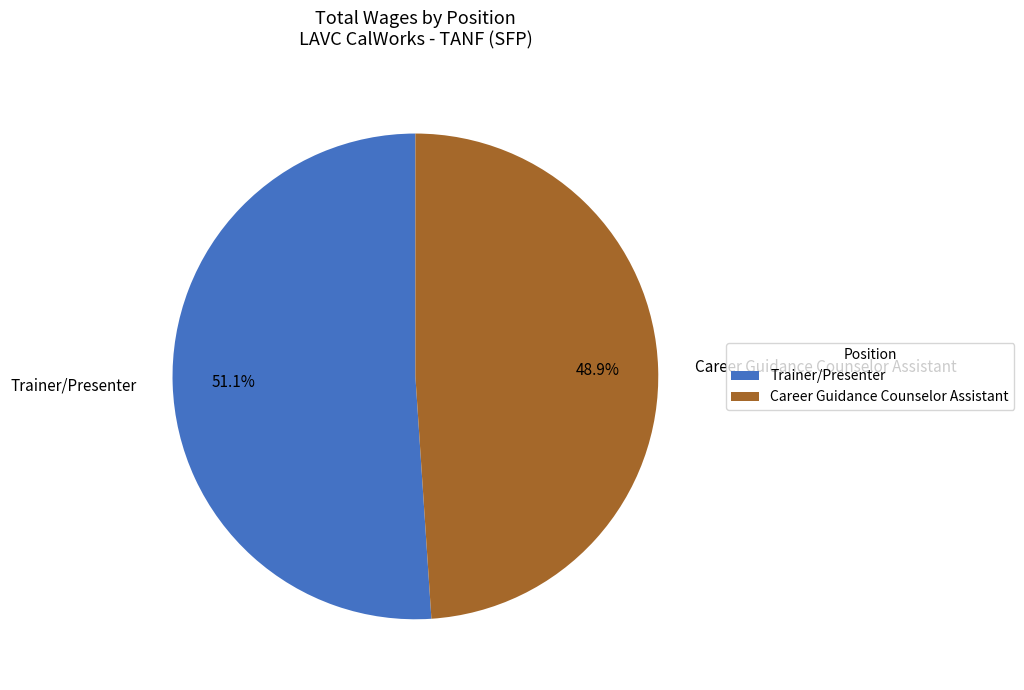

What percentage is the Career Guidance Counselor Assistant slice, to the nearest percent?

49%